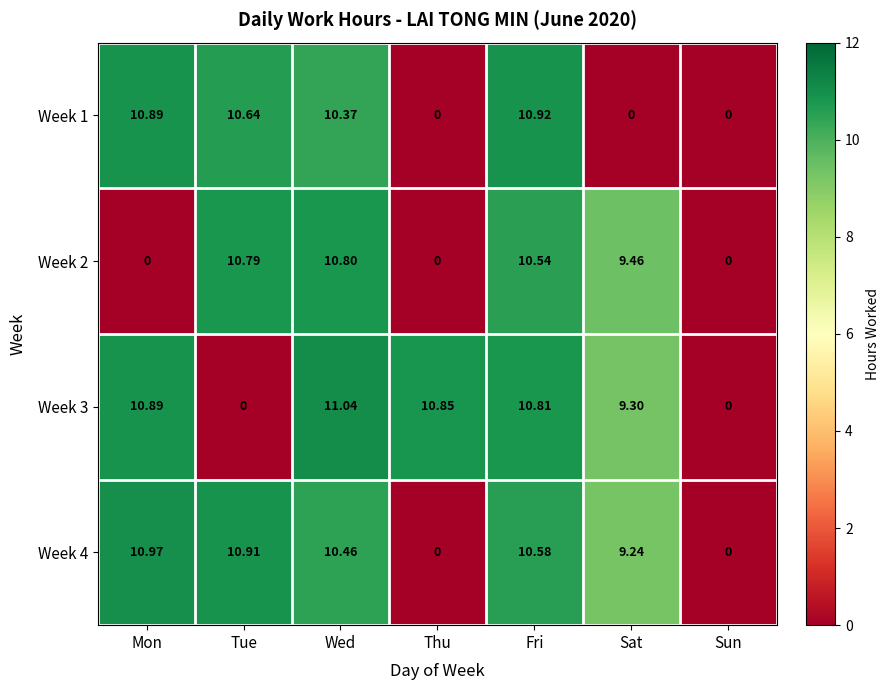

Where is Week 2 nearest to the value 5?

Sat